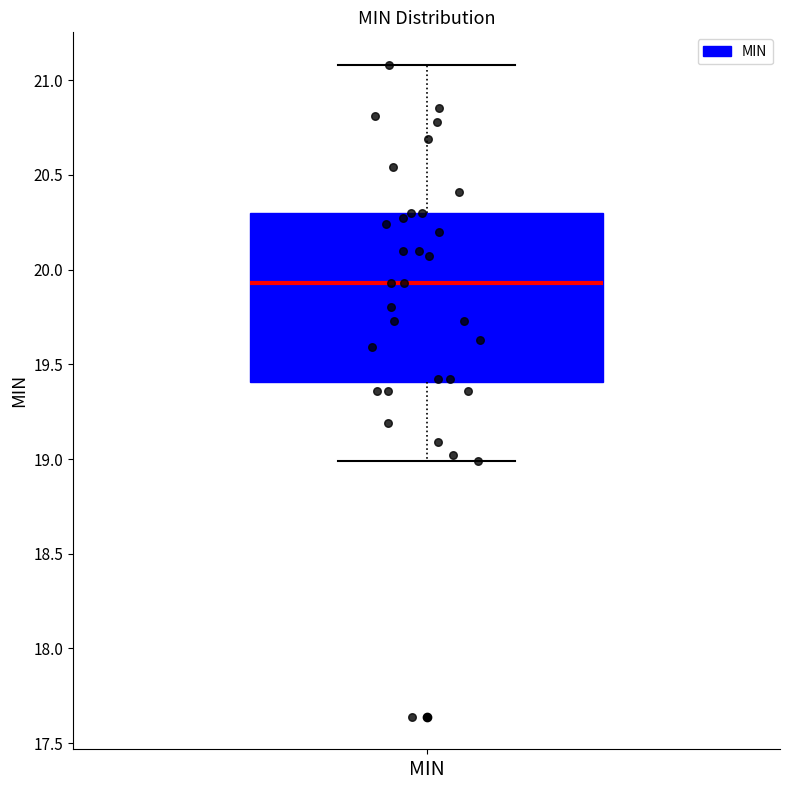

Transcribe this box plot: give where the median line is, the range the box spans, and where the two whiskers end, as read against the y-axis. The values are not printed on the chart, so give them approximately, as read against the axis.

median 19.95, box 19.40 to 20.30, whiskers 19.00 to 21.10